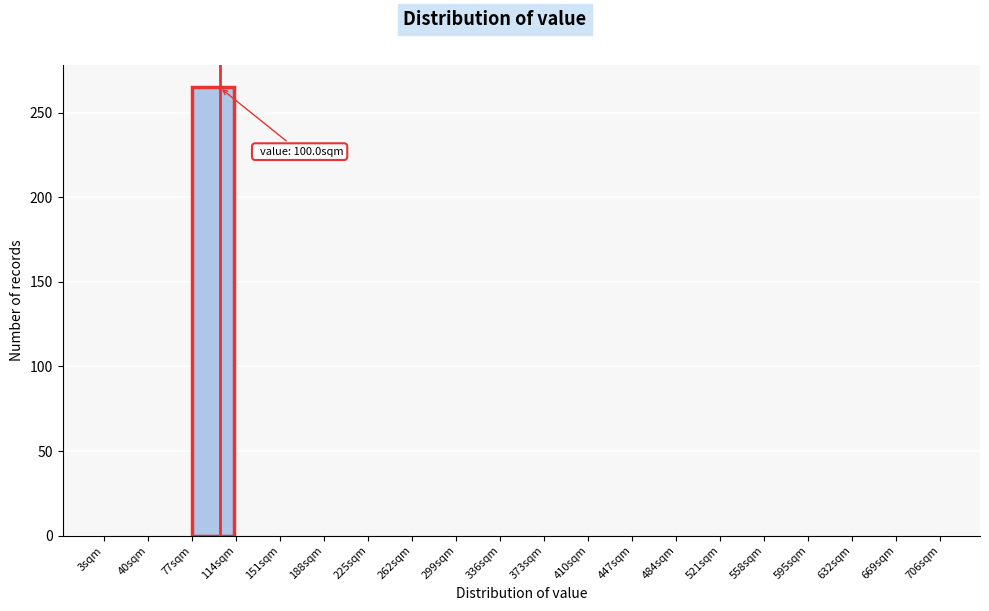

Over which range of the x-axis is the bar tallest?

77 to 114